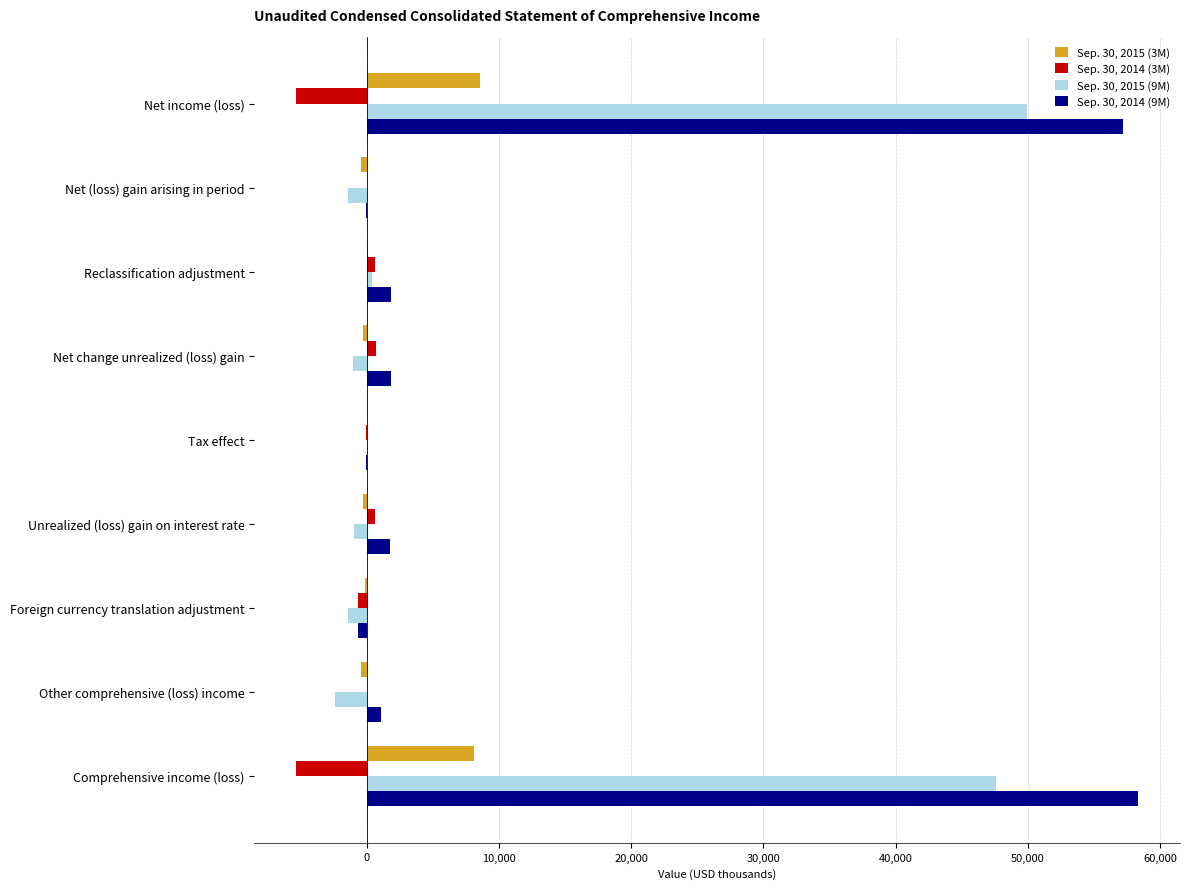

At which category does the chart reach its peak across all series?

Comprehensive income (loss)